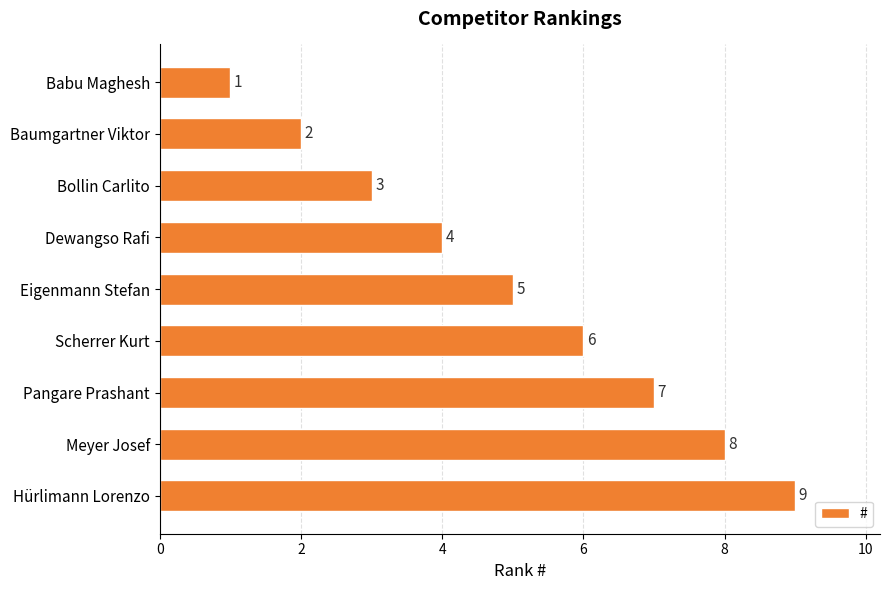

What is the difference between the maximum and minimum values?

8